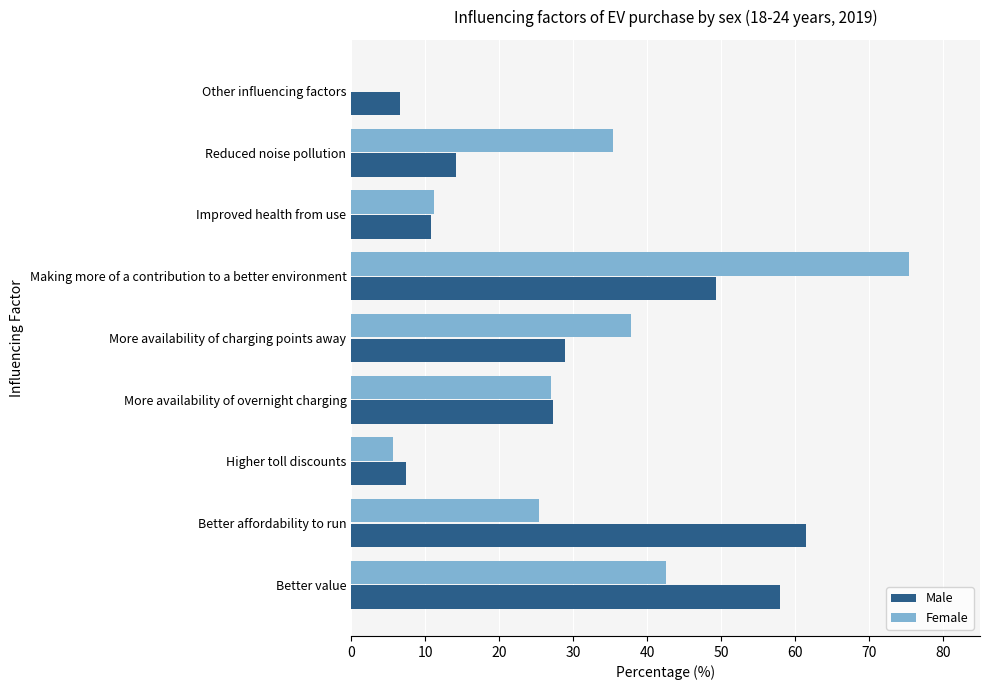

What is the average value of the Male series?

29.3